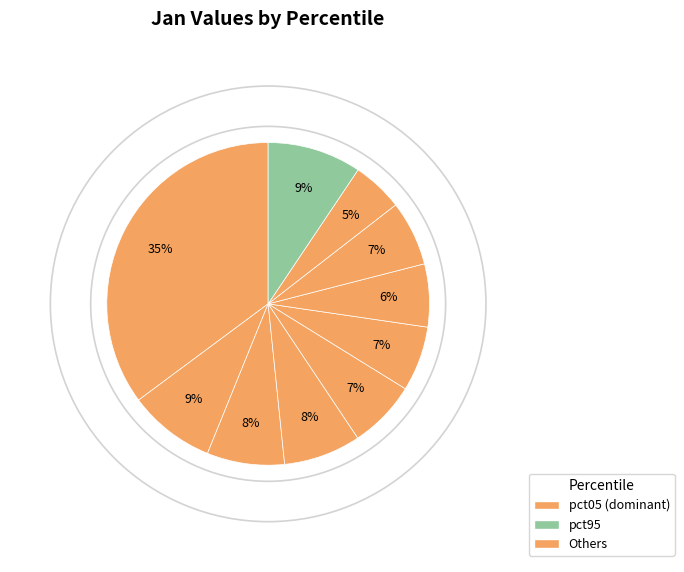

How many slices are in this pie chart?

10